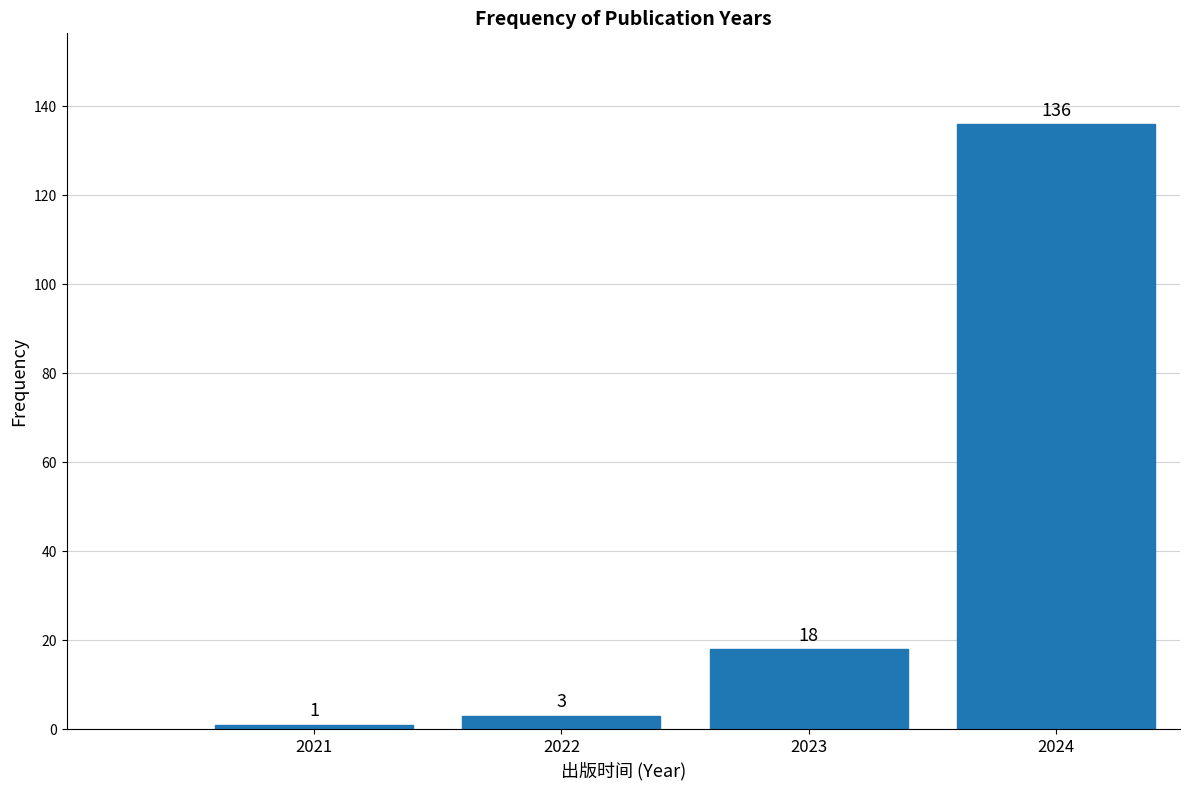

Reading right to left, list all the values displayed in this chart.

136	18	3	1